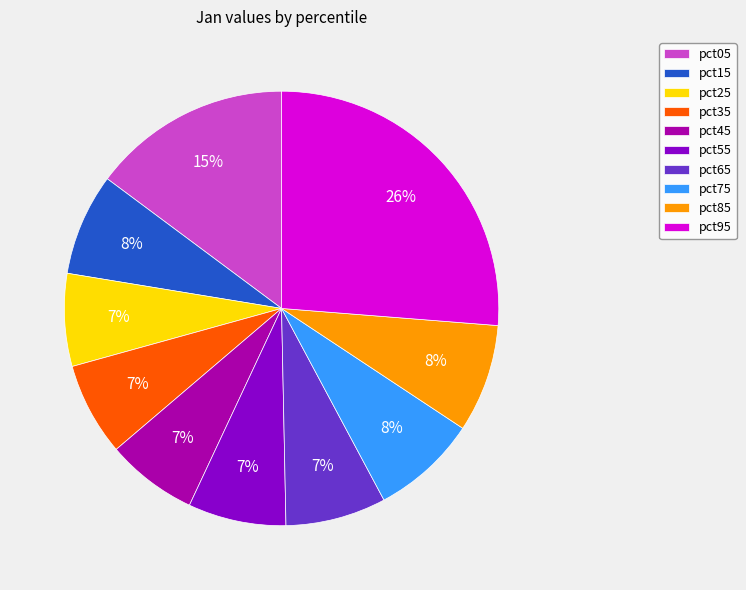

Does pct35 account for over 50% of the chart?

No